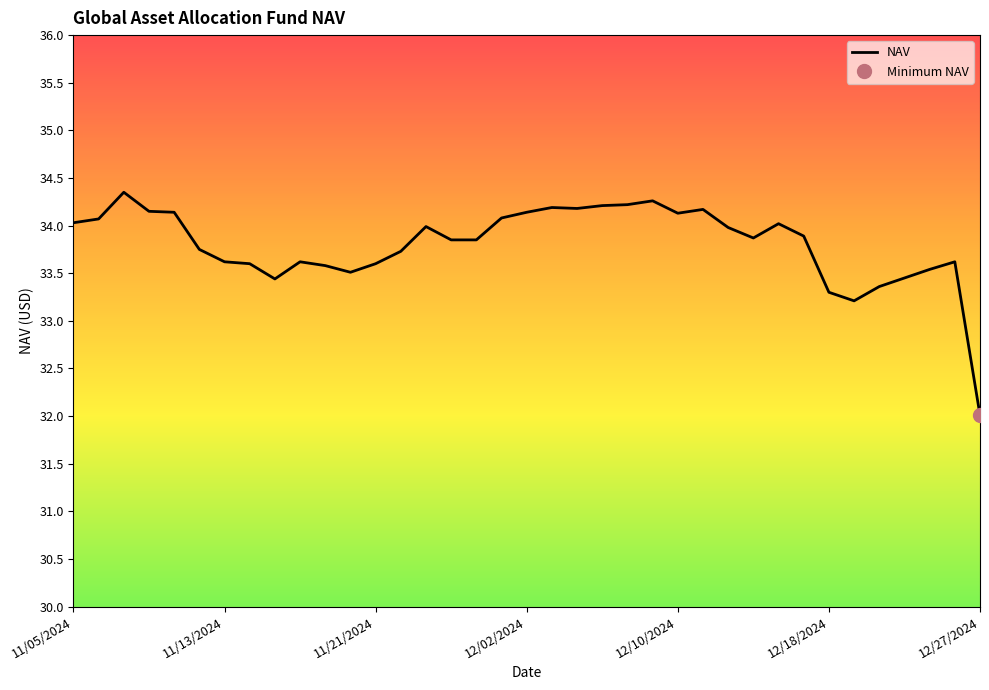

What is the maximum value for NAV?

34.4